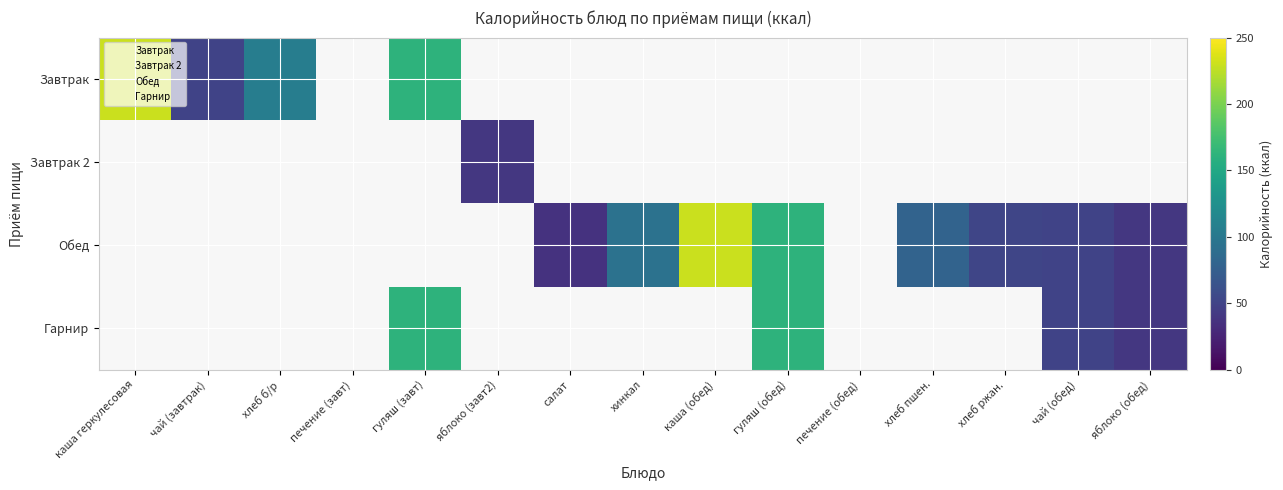

Reading left to right, what are all the values shown in this chart?

каша геркулесовая со сливочным маслом: 230	0	0	0
сладкий чай с лимоном (завтрак): 50	0	0	50
хлеб белый и ржаной: 106	0	0	0
печение три о (завтрак): 0	0	0	0
говяжий гуляш (завтрак): 162	0	0	162
яблоко (завтрак2): 0	41	0	0
салат из помидоров и огурцов: 0	0	37	0
хинкал: 0	0	94	0
геркулесовая каша (обед): 0	0	230	0
говяжий гуляш (обед): 0	0	162	162
печение три о (обед): 0	0	0	0
хлеб пшеничный: 0	0	80	0
хлеб ржаной: 0	0	52	0
сладкий чай с лимоном (обед): 0	0	50	50
яблоко (обед): 0	0	41	41